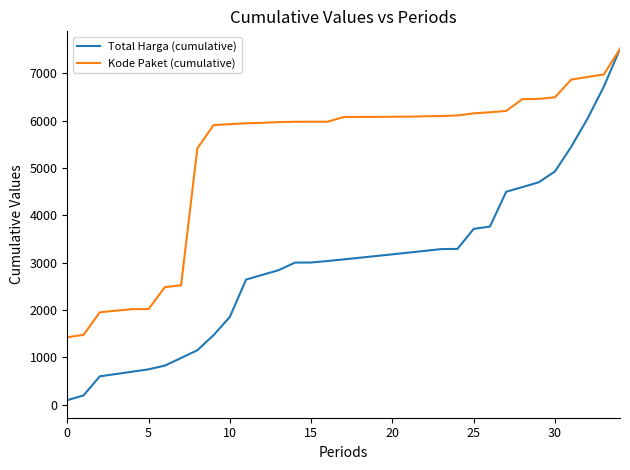

Rank the series by their average value, from highest to lowest.

Kode Paket (cumulative), Total Harga (cumulative)